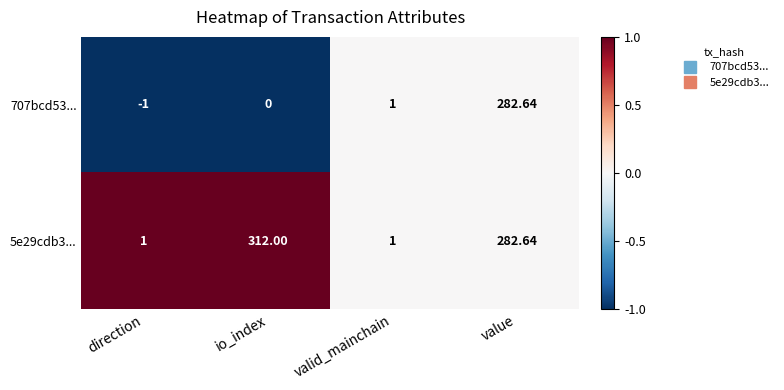

At which label does 5e29cdb3... first exceed 282?

io_index